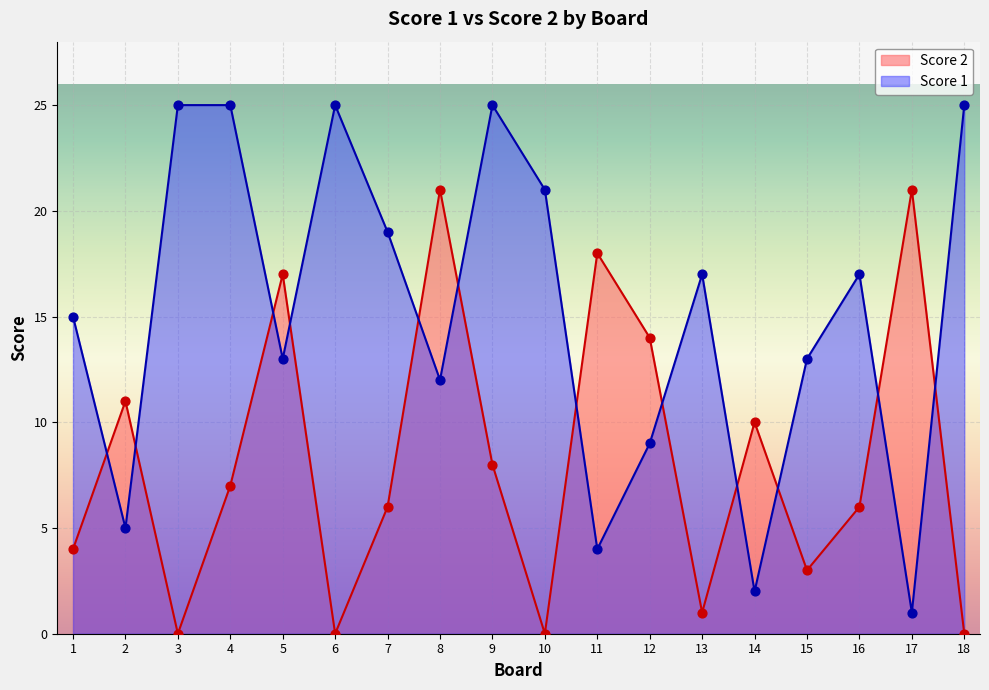

Which series has the largest total across all categories?

Score 1